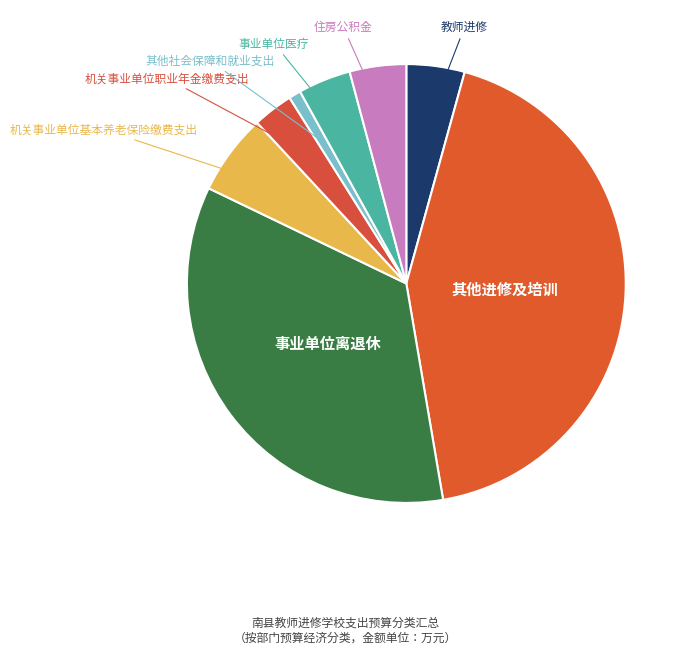

Count the number of slices in the pie.

8